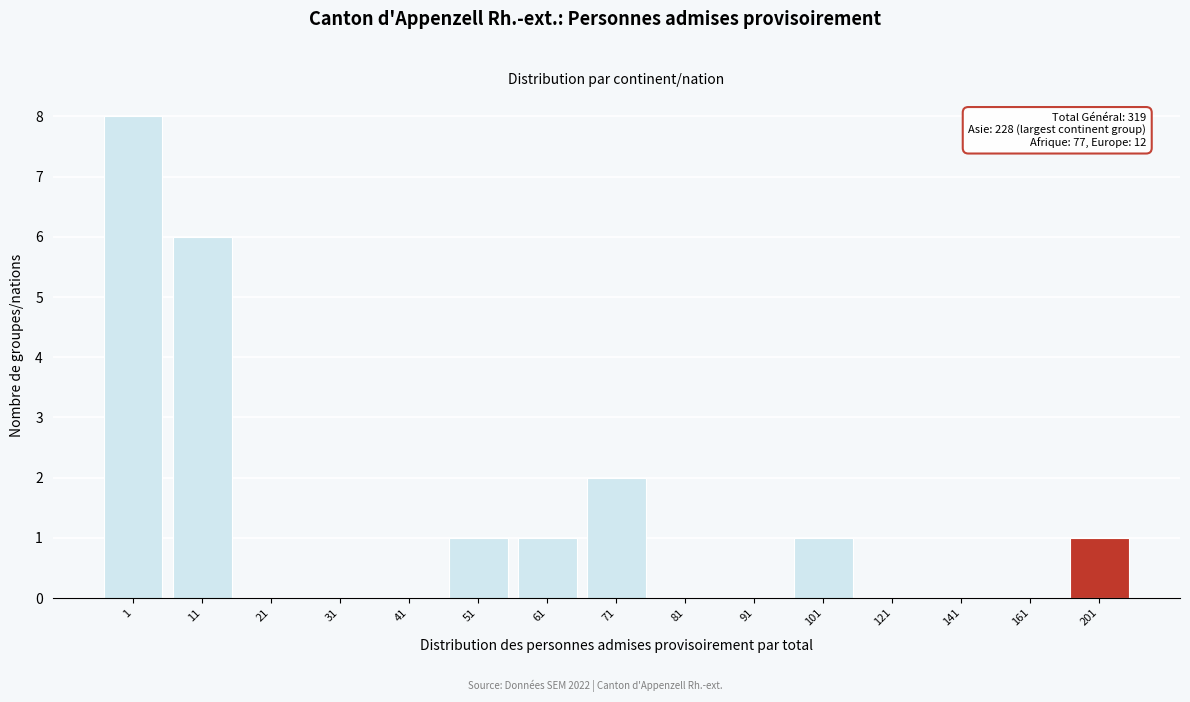

What is the maximum value shown in the chart?

8